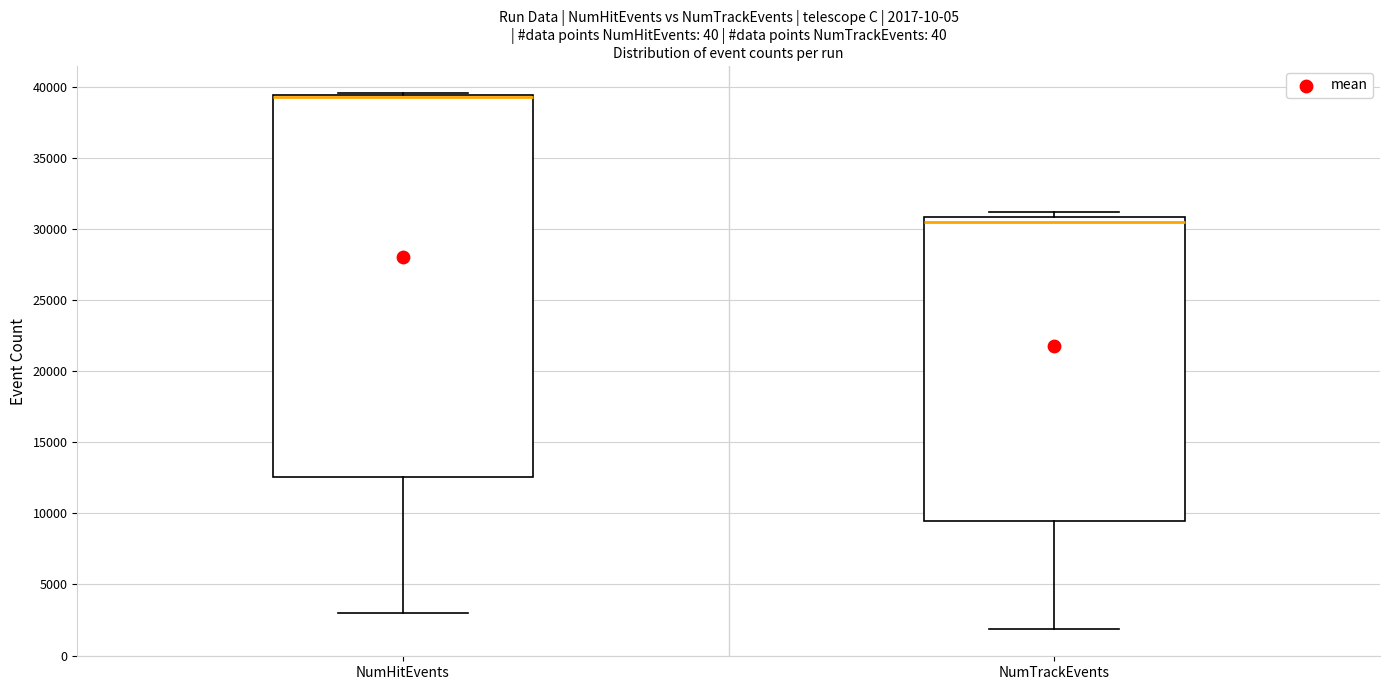

Which box is the tallest, from its lower edge to its upper edge?

NumHitEvents